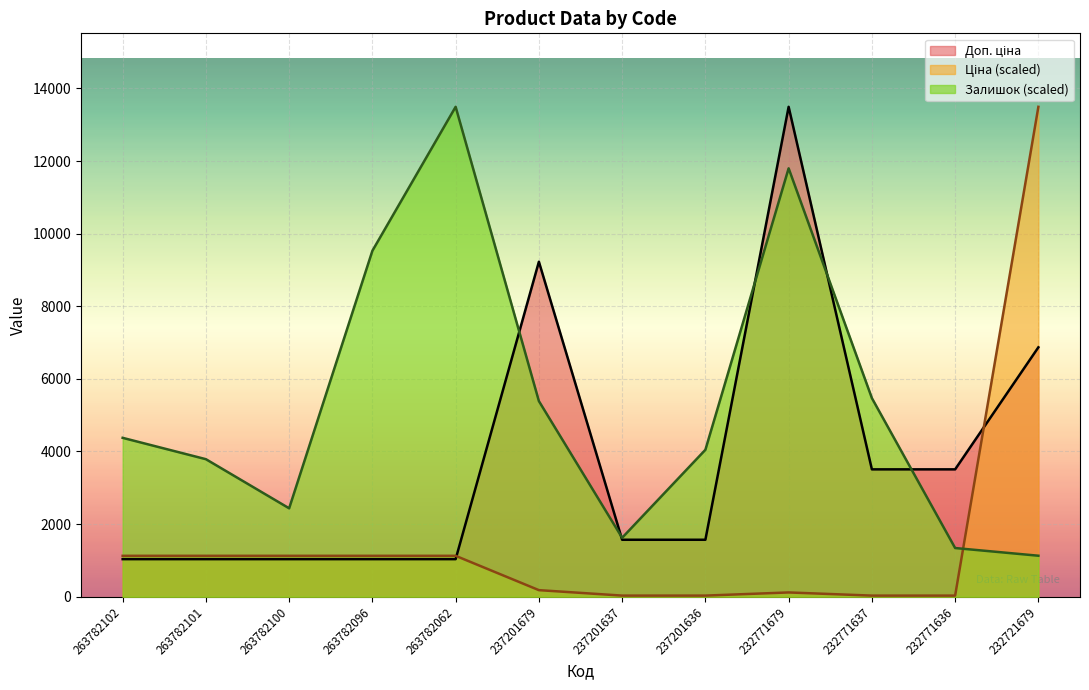

Is the value of Залишок at 263782101 greater than the value of Доп. ціна at 237201636?

Yes